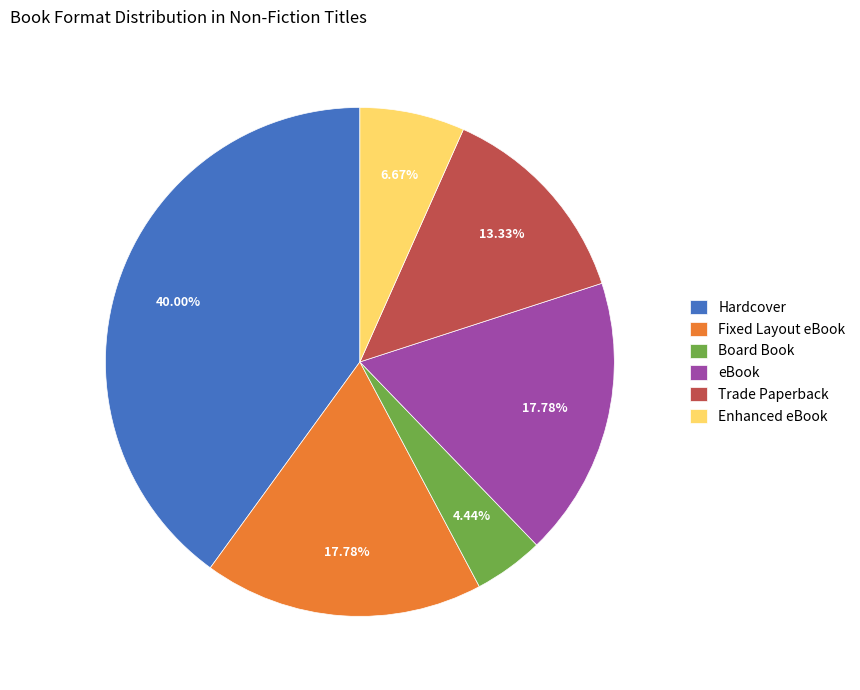

What percentage is the Trade Paperback slice, to the nearest percent?

13%